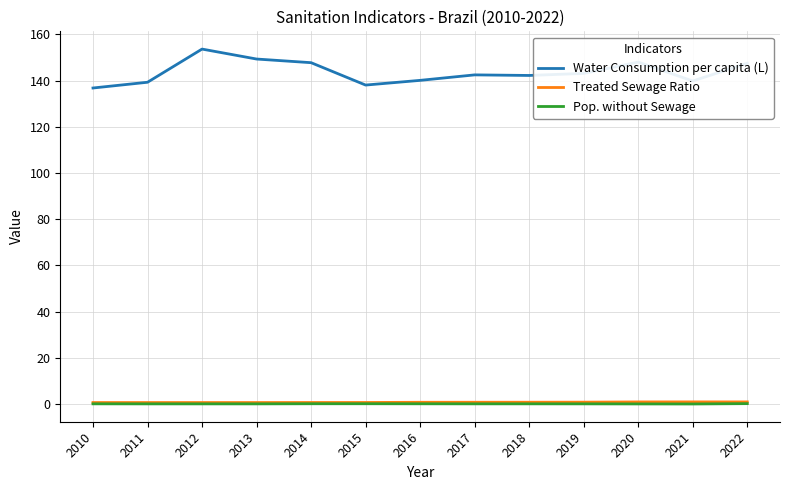

What is the sum of the Treated Sewage Ratio values at 2019 and 2020?

1.7